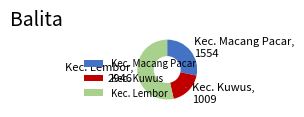

What is the ratio of the value at Kec. Kuwus to the value at Kec. Macang Pacar?

0.6